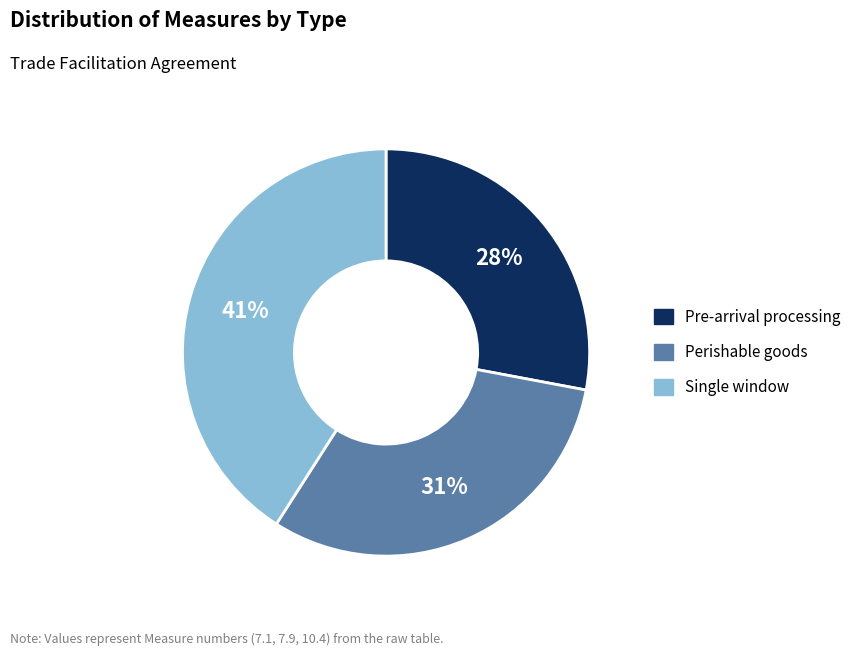

What is the smallest slice in the pie chart?

Pre-arrival processing